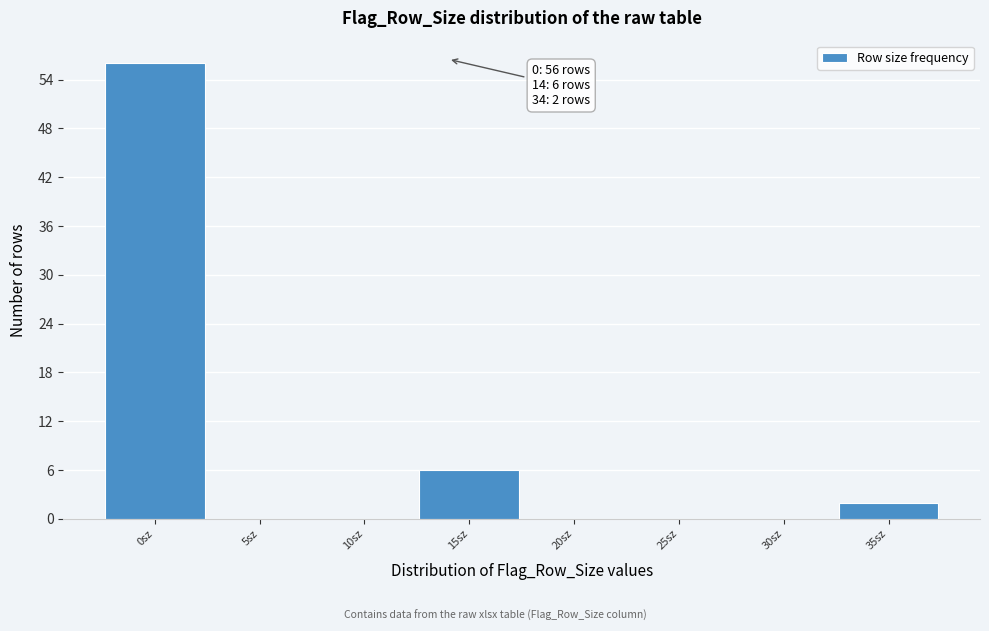

Which range on the x-axis has the tallest bar?

-2.5 to 2.5